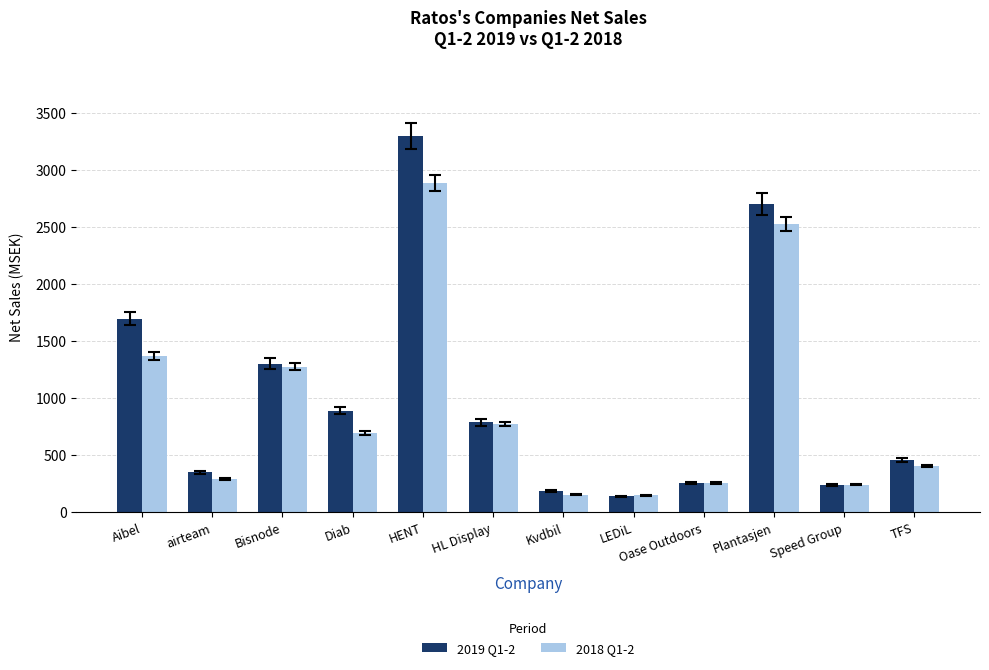

How many data points in 2019 Q1-2 are less than 787?

6